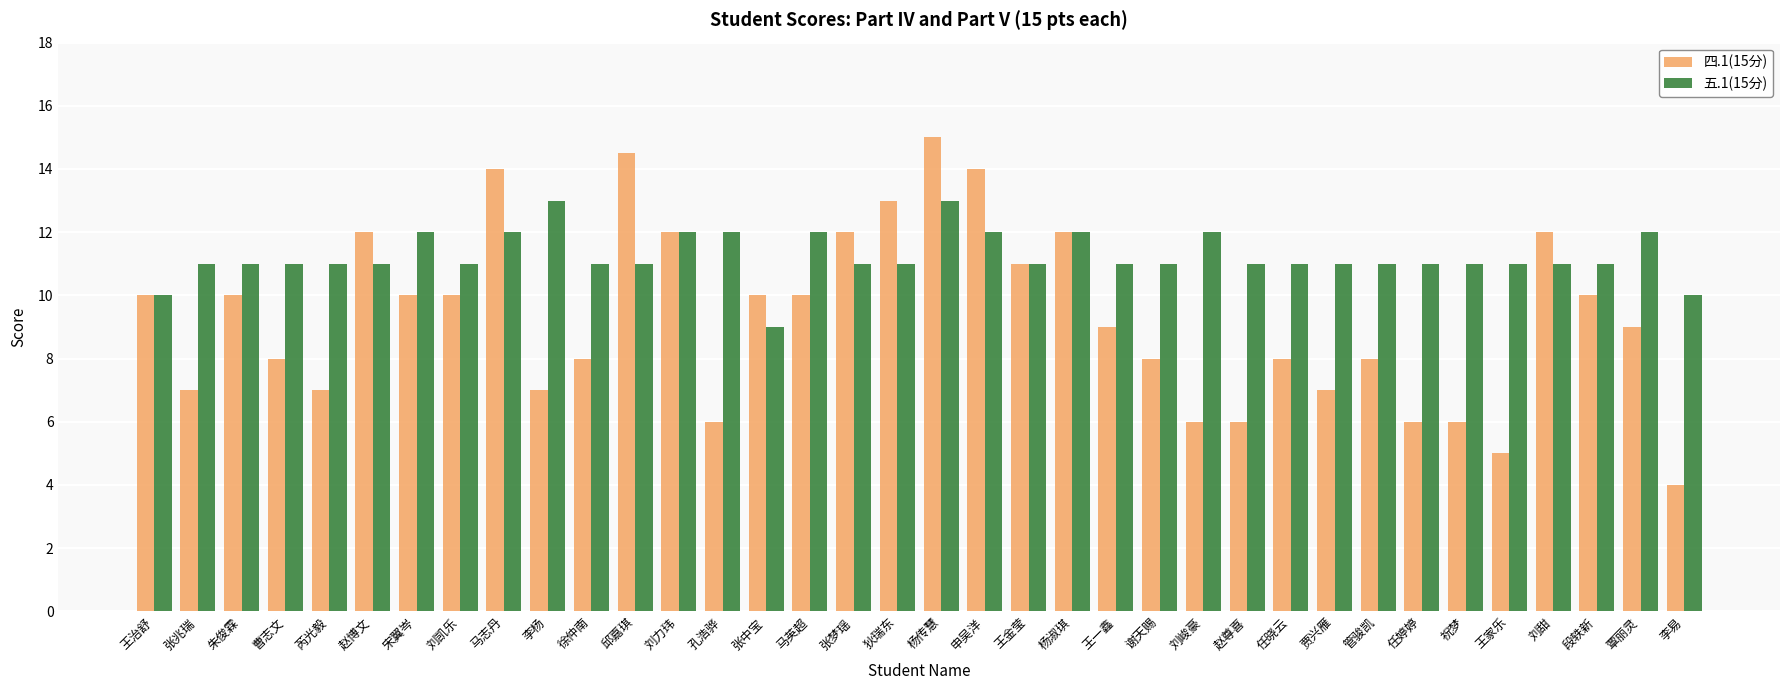

What position from the right is 任晓云?

10